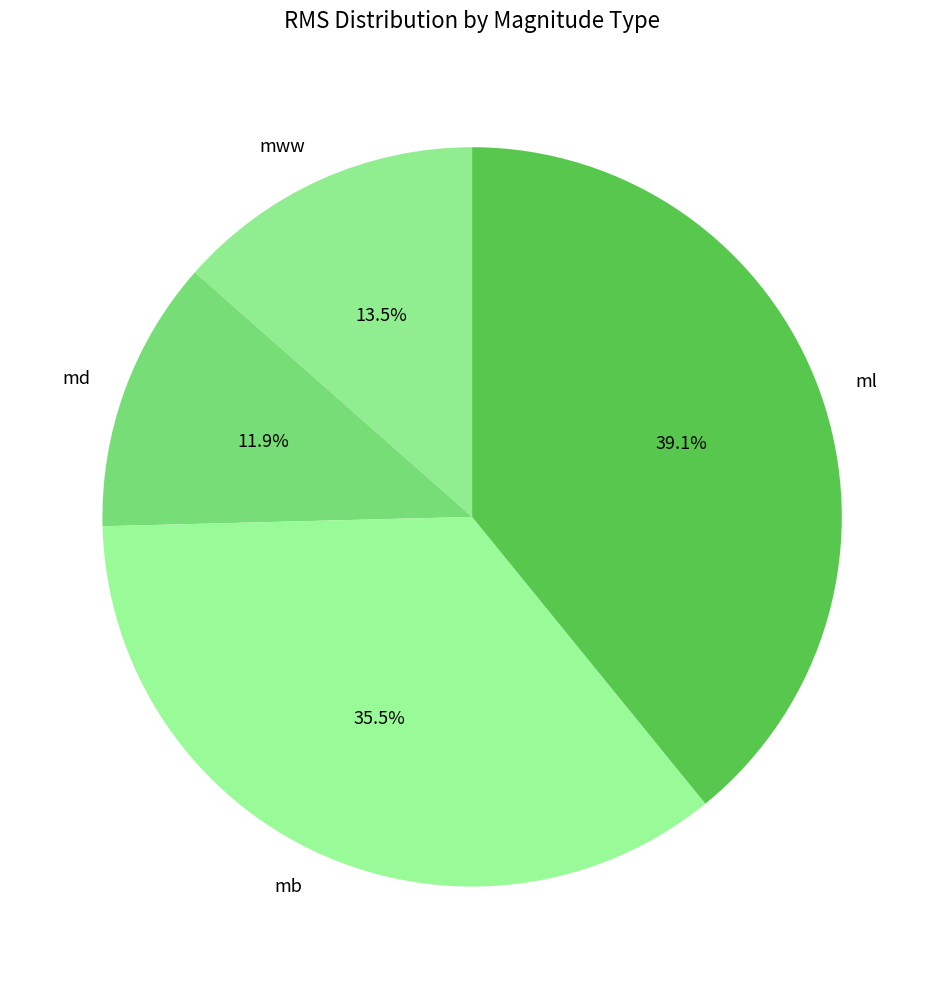

Rank the categories by value from highest to lowest.

ml, mb, mww, md